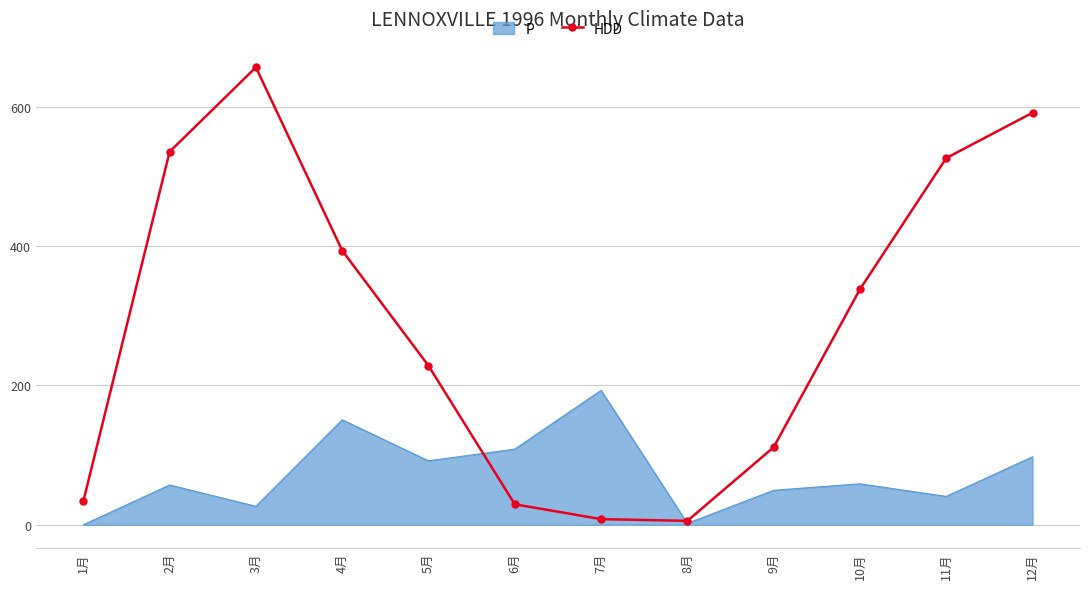

What is the minimum value shown in the chart?

0.0